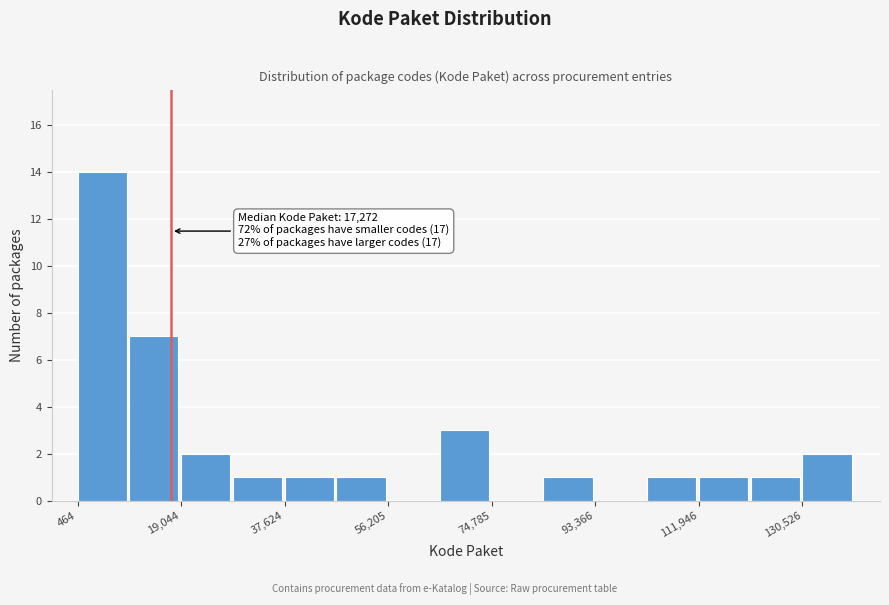

Which range on the x-axis has the tallest bar?

0 to 10000